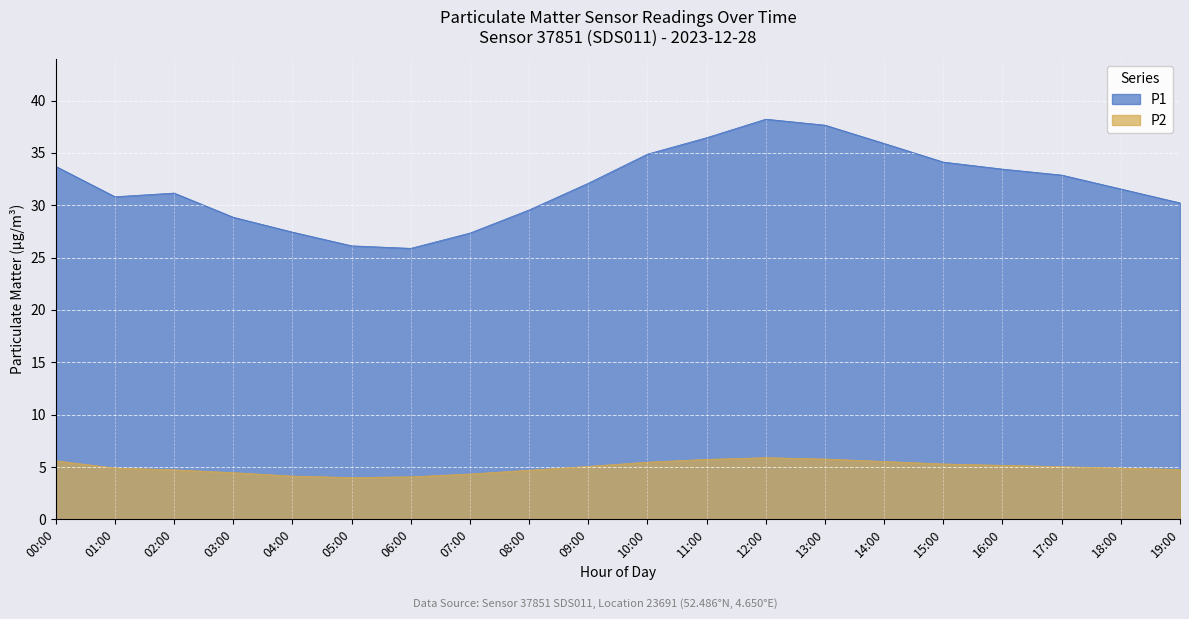

What is the sum of all P1 values?

638.3